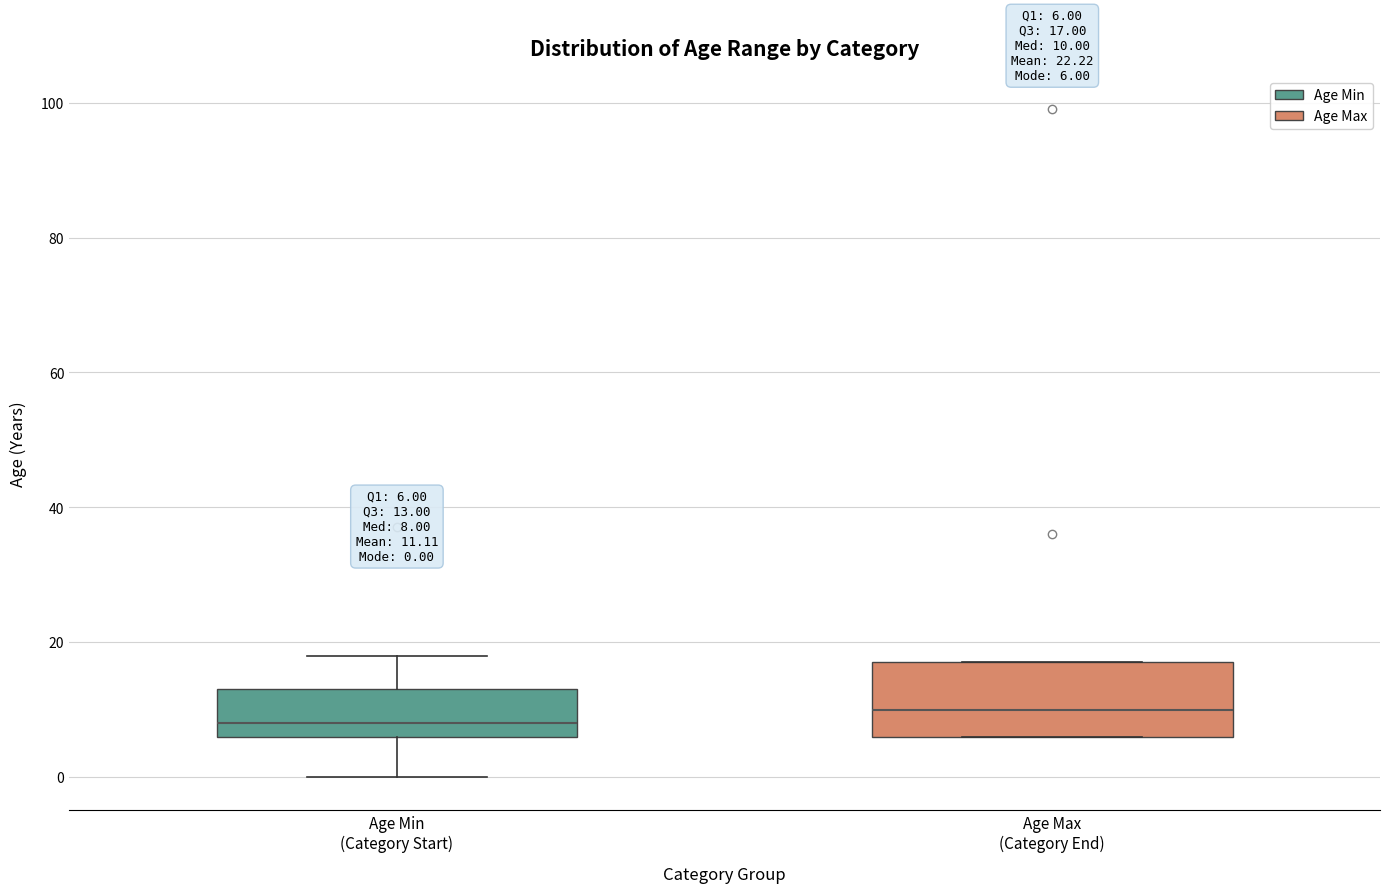

Which box's median line is the lowest?

Age Min (Category Start)